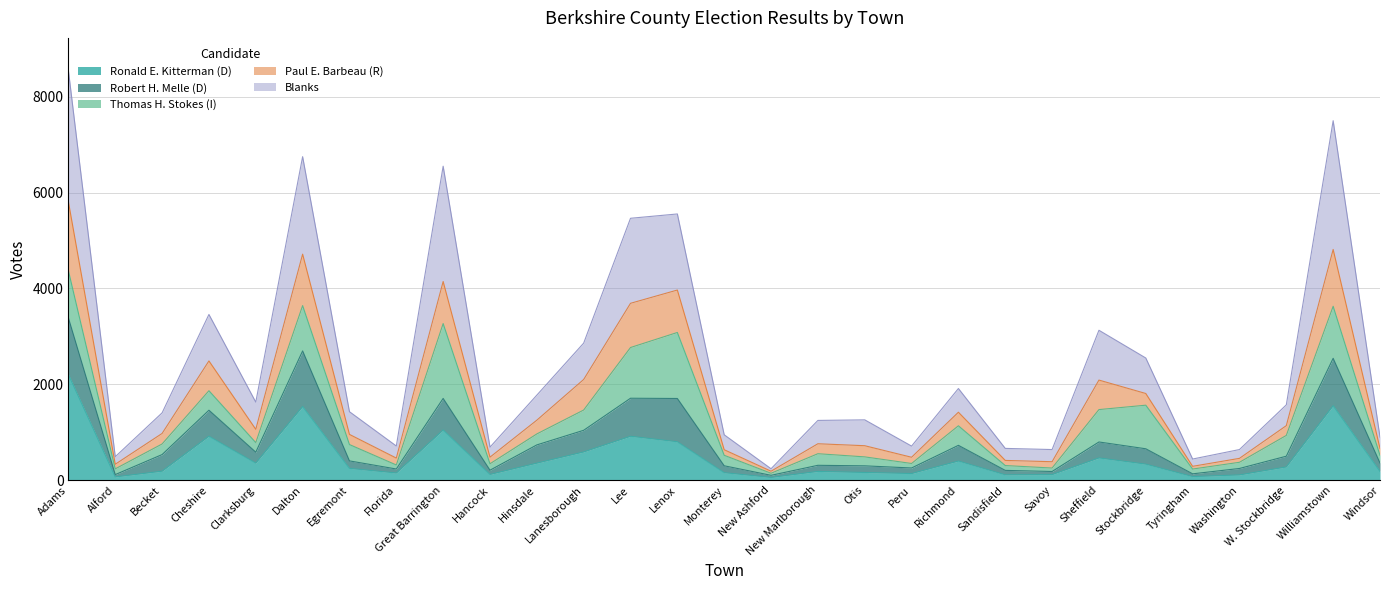

Count the number of categories in the chart.

29